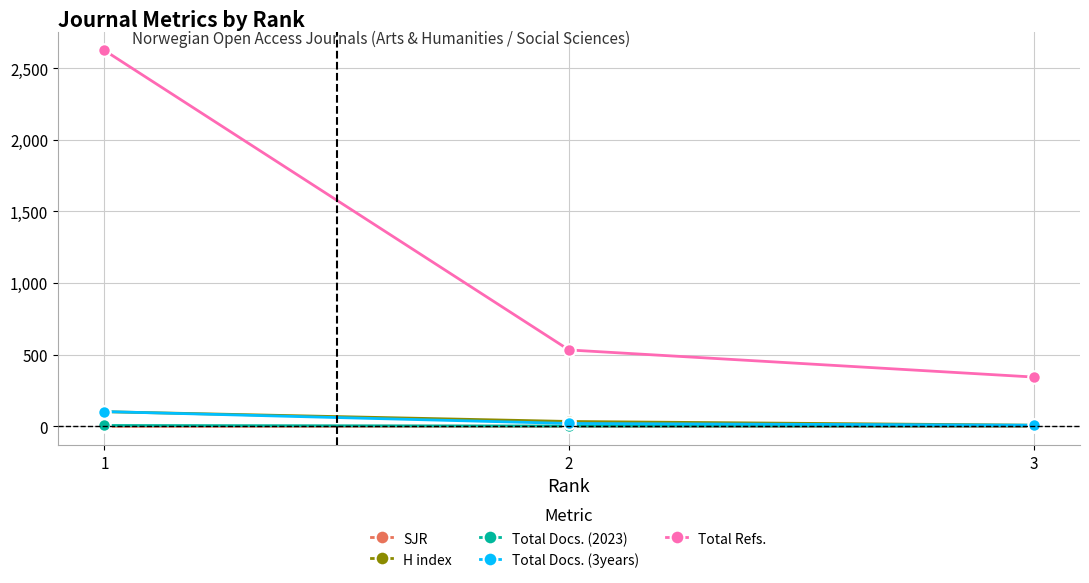

What is the value of the Total Docs. (3years) point at the 3rd from the left?

8.0